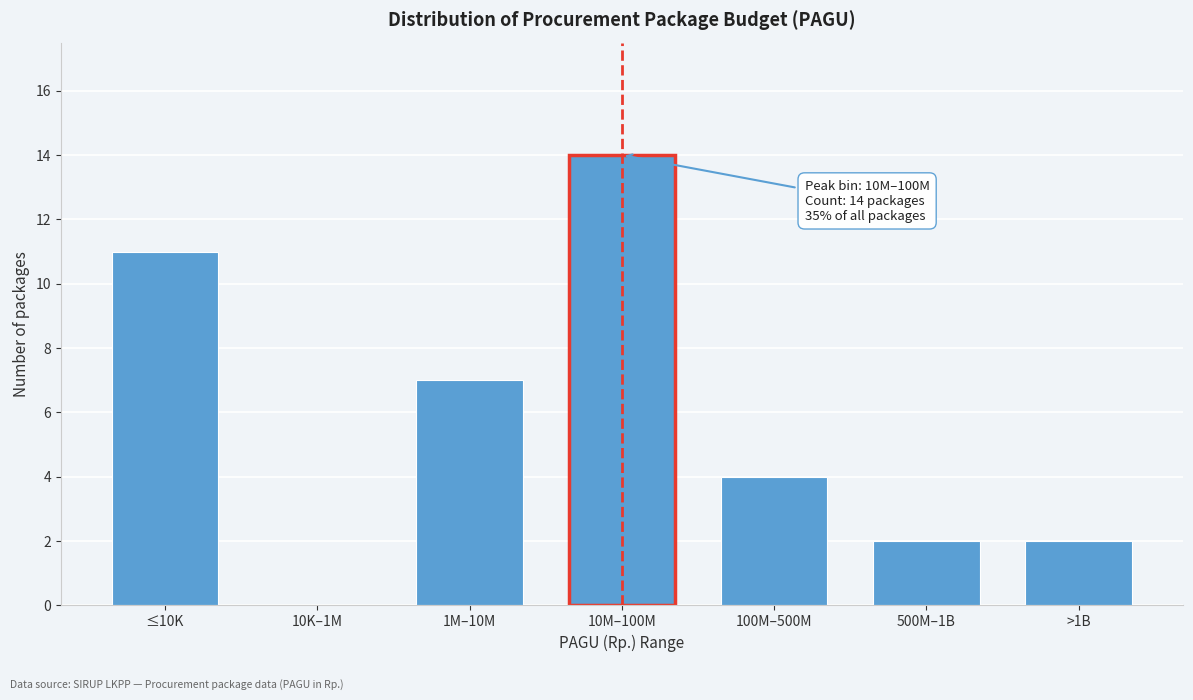

Reading left to right, extract all data points from this chart.

≤10K=11	10K–1M=0	1M–10M=7	10M–100M=14	100M–500M=4	500M–1B=2	>1B=2